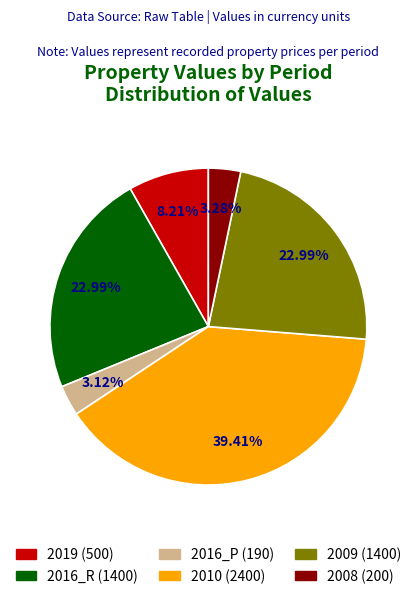

Is 2019 (500) the majority of the pie?

No